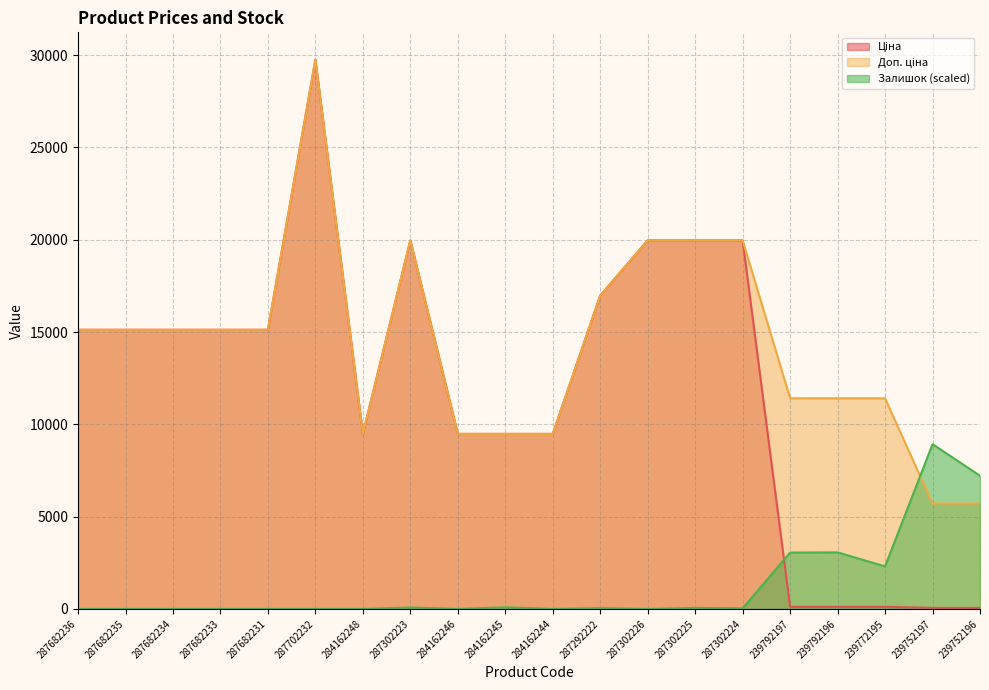

Reading right to left, extract all data points from this chart.

Ціна: 57.0	57.0	114.1	114.1	114.1	19964.2	19964.2	19964.2	16976.3	9480.1	9480.1	9480.1	19964.2	9480.1	29747.2	15120.0	15120.0	15120.0	15120.0	15120.0
Доп. ціна: 5705.0	5705.0	11410.0	11410.0	11410.0	19964.2	19964.2	19964.2	16976.3	9480.1	9480.1	9480.1	19964.2	9480.1	29747.2	15120.0	15120.0	15120.0	15120.0	15120.0
Залишок: 7213.3	8924.2	2302.3	3062.7	3052.2	31.7	52.8	0.0	42.2	0.0	84.5	0.0	73.9	0.0	0.0	0.0	0.0	0.0	0.0	0.0